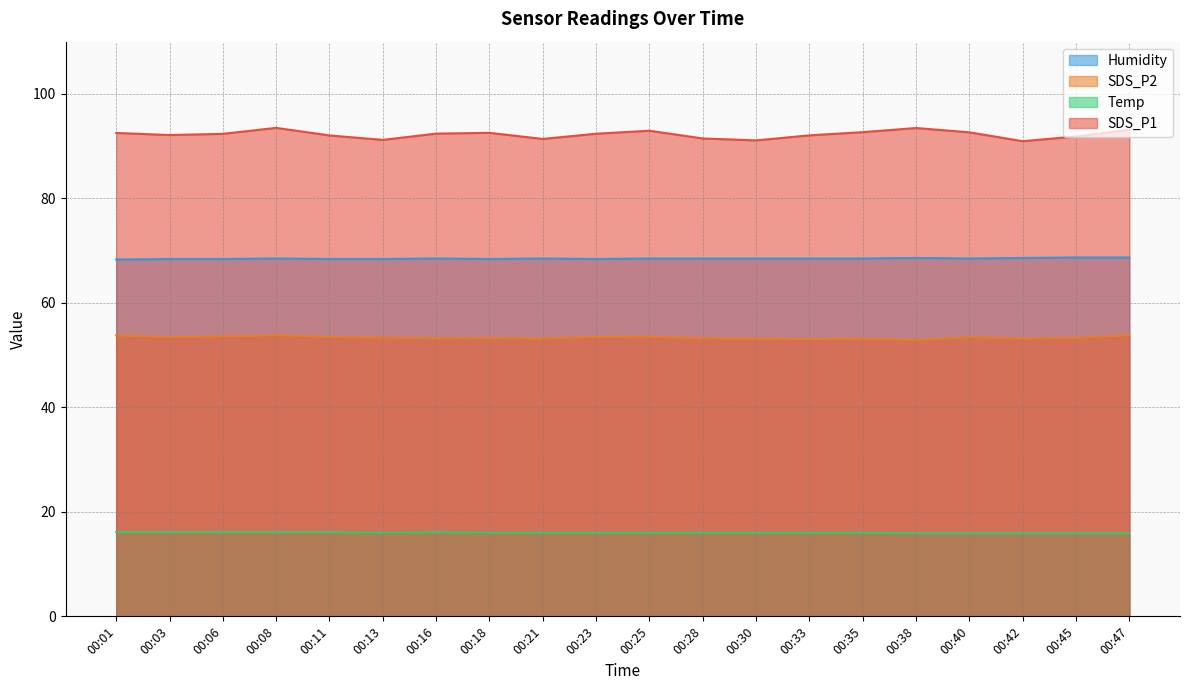

What is the sum of all SDS_P1 values?

1844.8